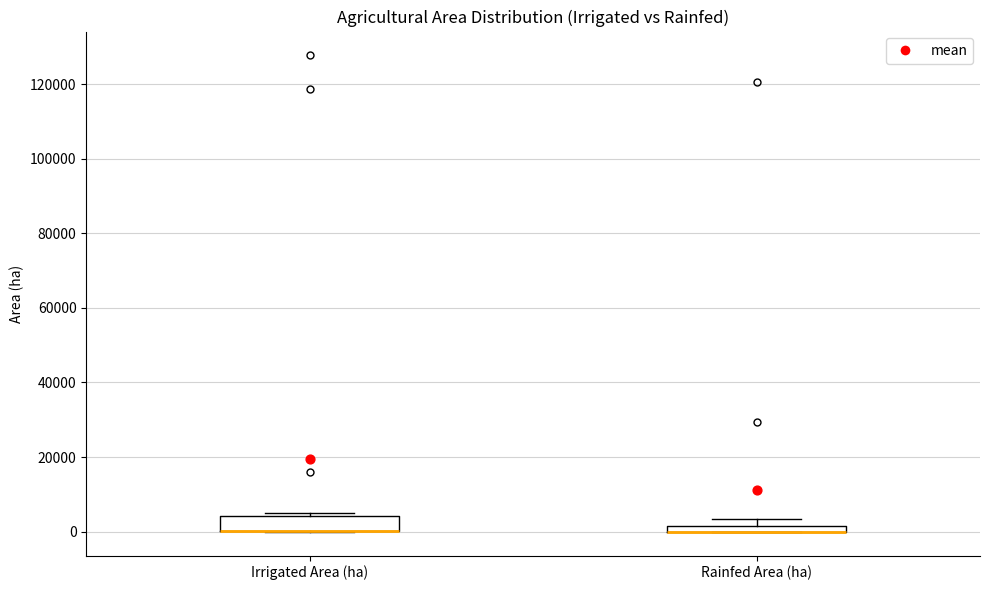

Where is the upper edge of the box for Irrigated Area (ha) on the y-axis? The values are not printed on the chart, so give them approximately, as read against the axis.

4000